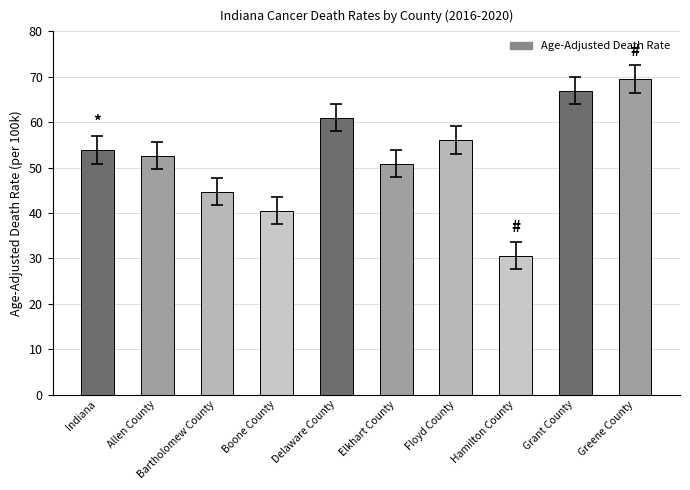

How many distinct data groups are displayed?

1